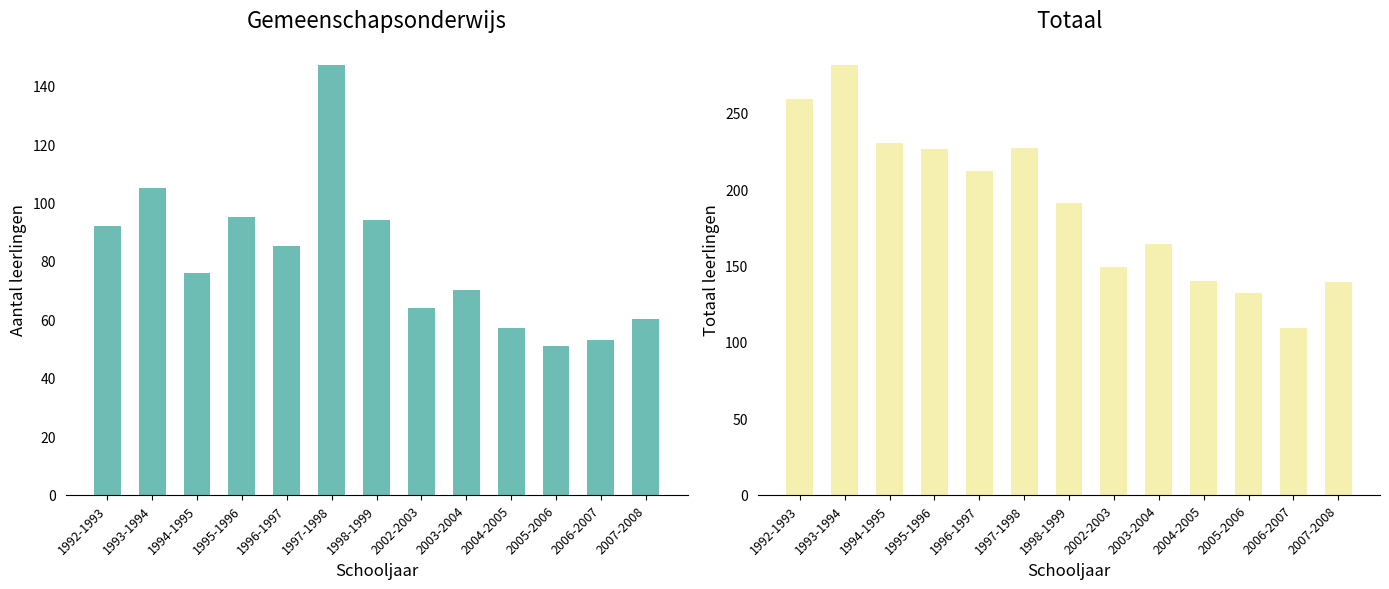

Which label corresponds to the largest value in the chart?

1993-1994